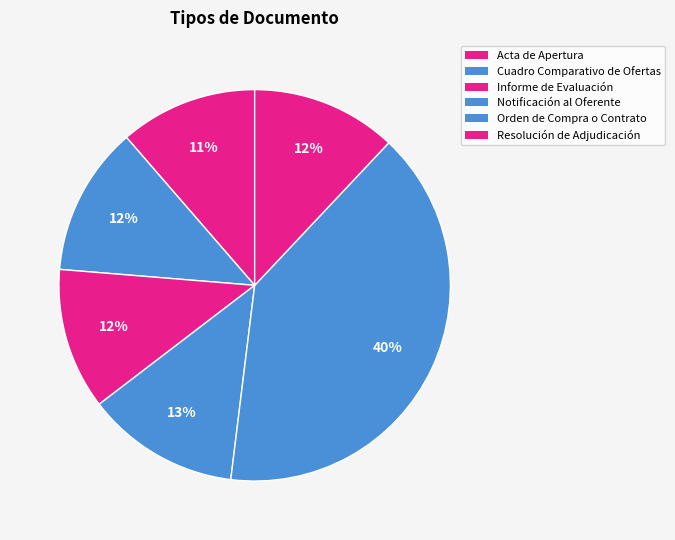

Count the number of slices in the pie.

6